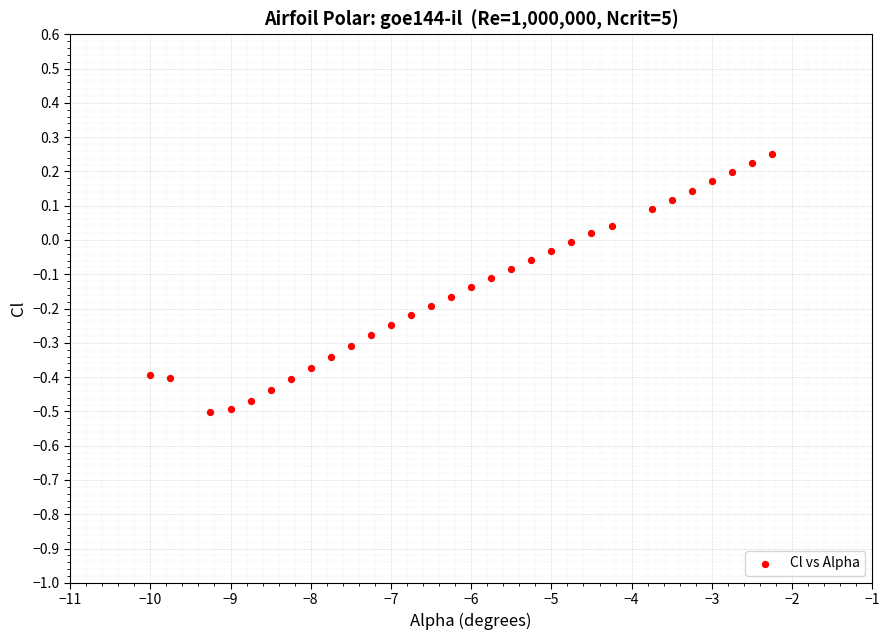

What is the range of Y values (max minus min)?

0.8